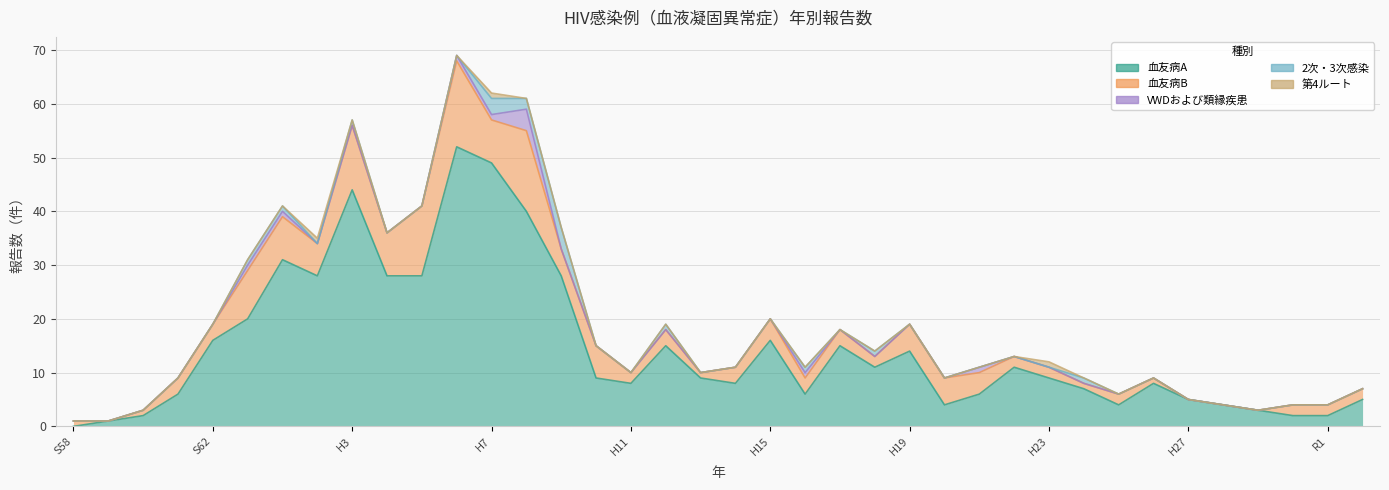

True or false: 血友病A and 2次・3次感染 intersect in this chart.

False